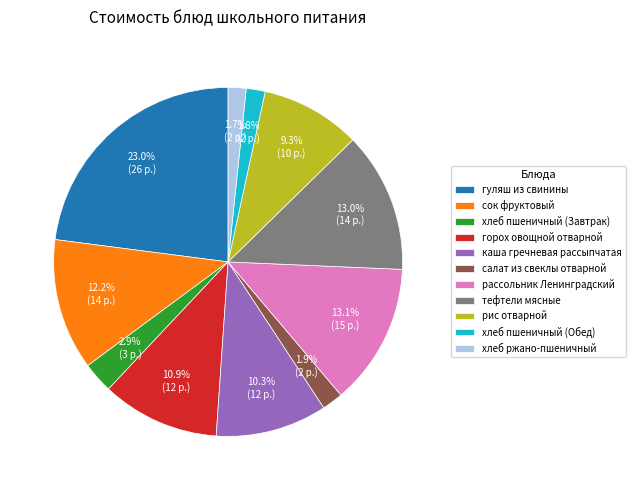

How many slices are in this pie chart?

11